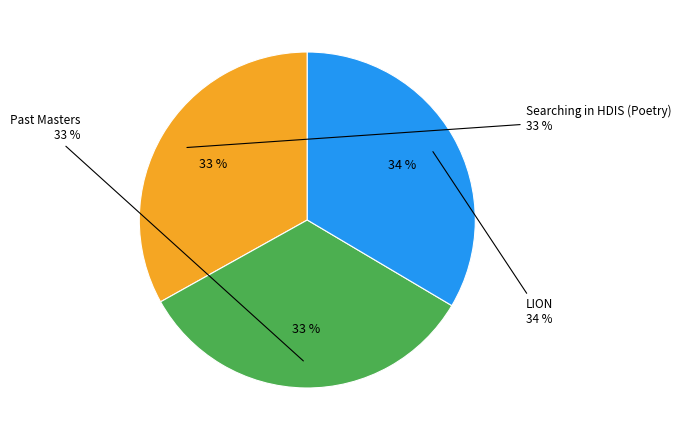

True or false: Past Masters accounts for 33% of the total.

True